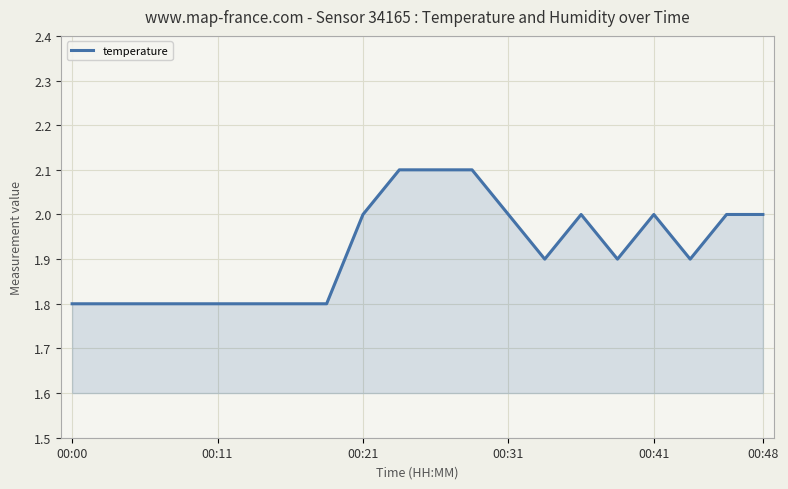

What is the sum of all values?

38.4